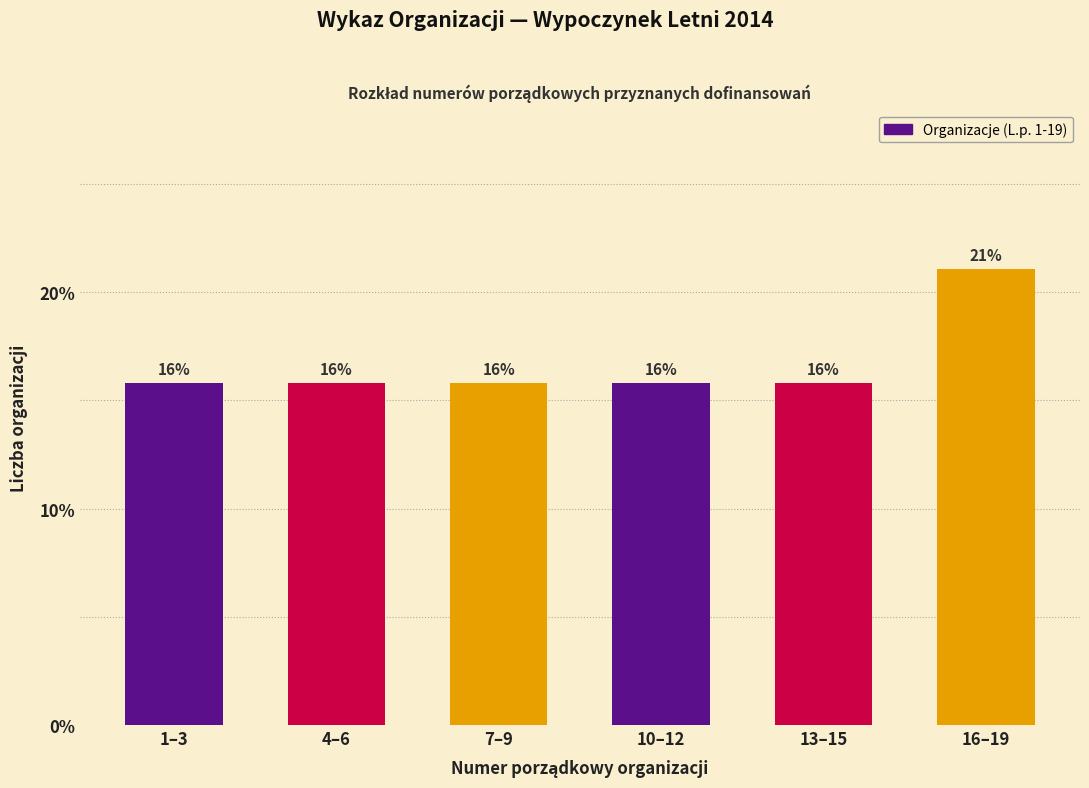

How many bars are there in total?

6